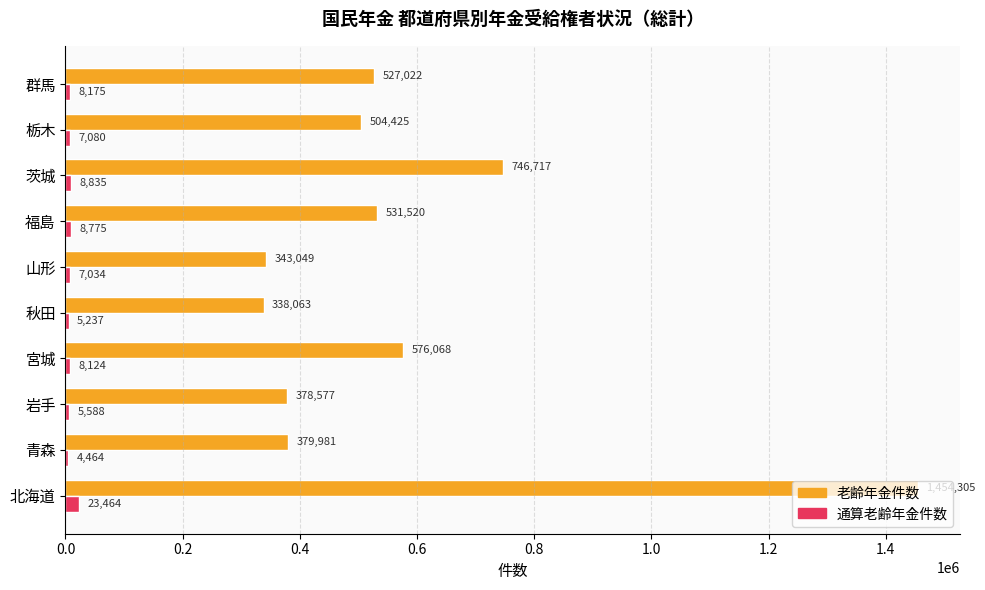

True or false: 老齢年金件数 has a value of 198221 at 群馬.

False